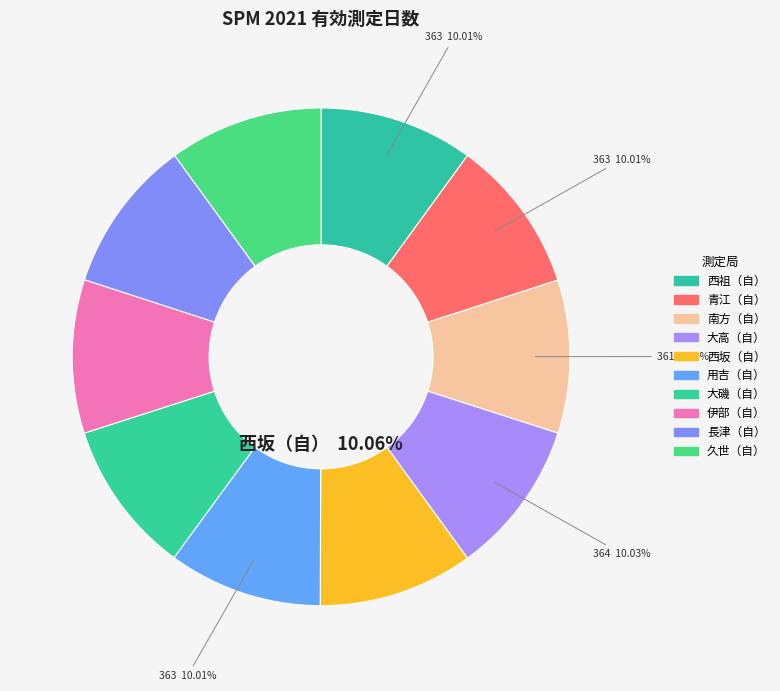

Rank the categories by value from lowest to highest.

南方（自）, 大磯（自）, 伊部（自）, 長津（自）, 西祖（自）, 青江（自）, 用吉（自）, 久世（自）, 大高（自）, 西坂（自）